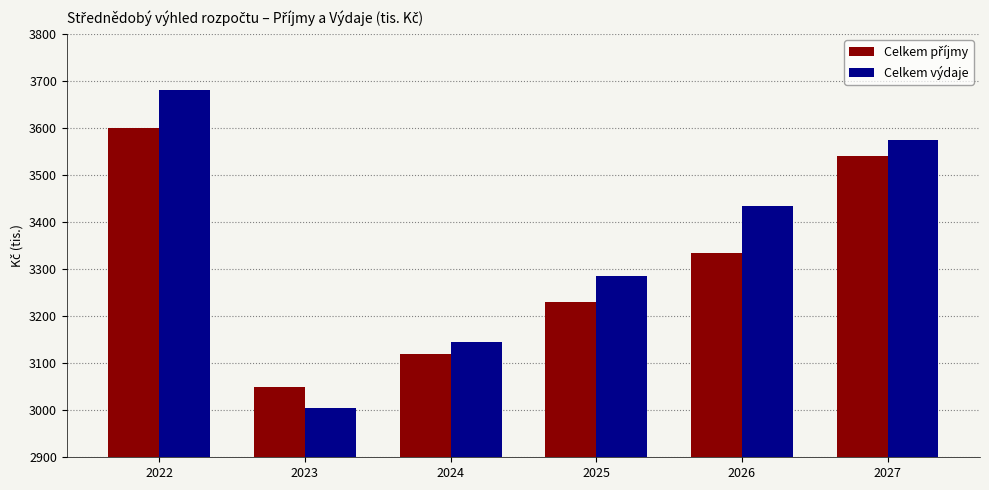

True or false: Celkem výdaje has a value of 900 at 2026.

False